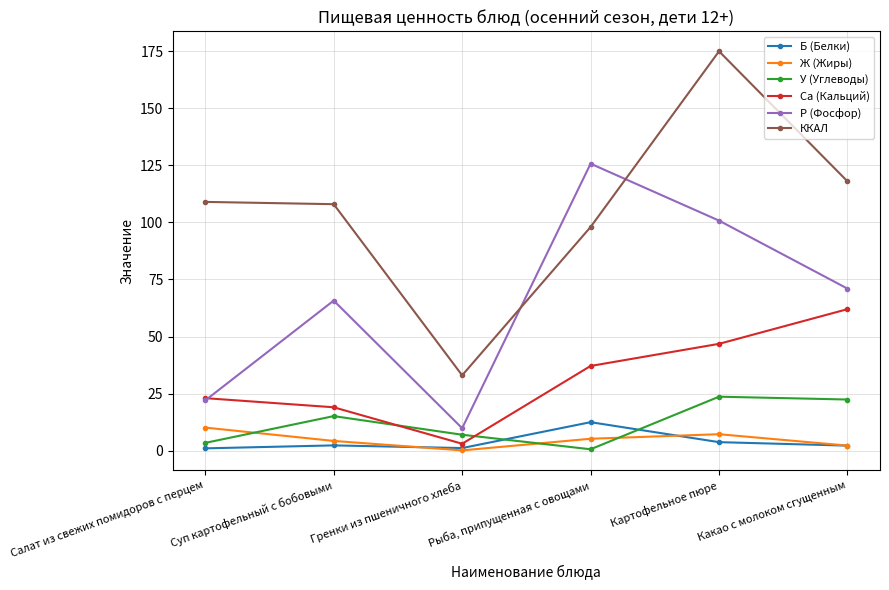

What is the maximum value shown in the chart?

175.0